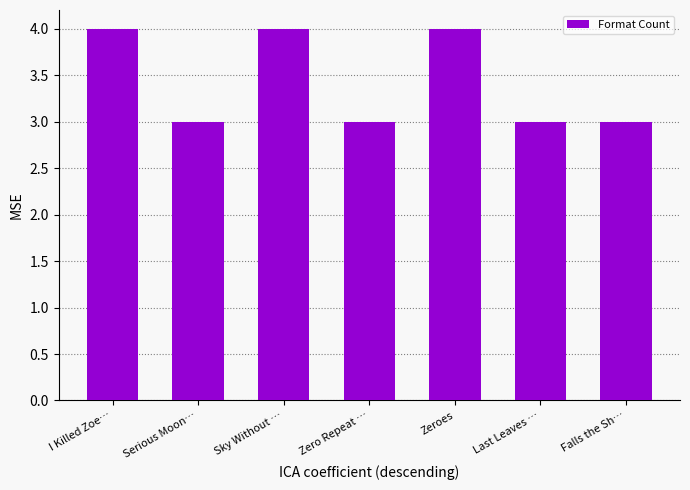

What is the maximum value shown in the chart?

4